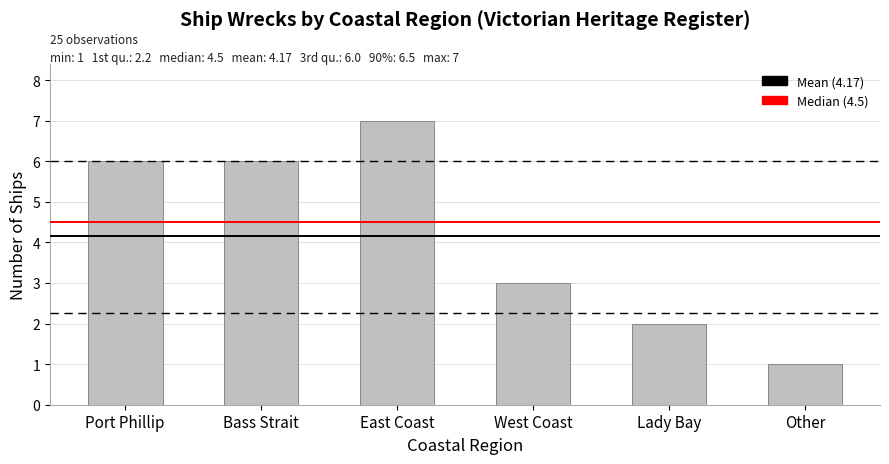

Are the bars grouped side by side (vs. stacked)?

No